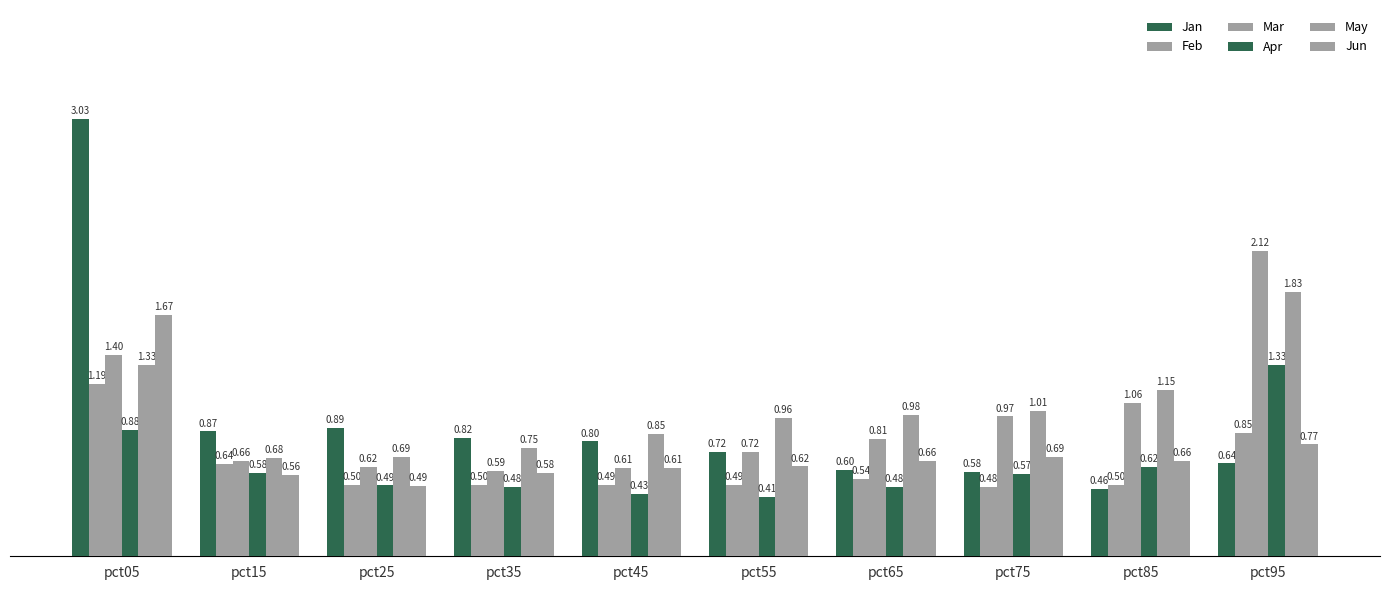

What is the maximum value for Feb?

1.2